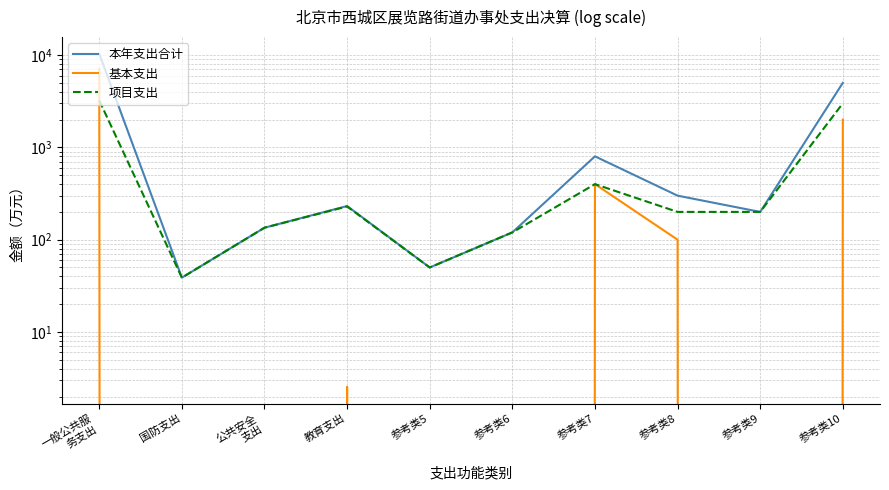

What is the minimum value for 项目支出?

38.8